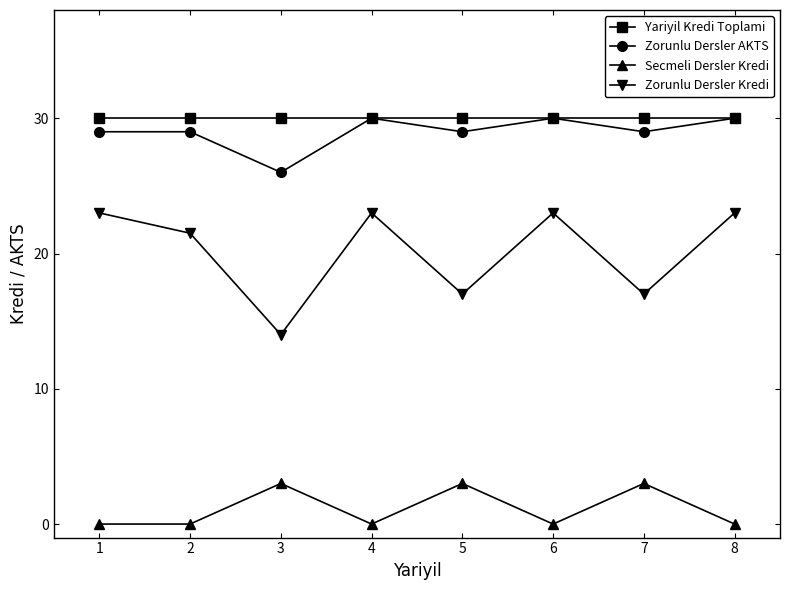

Reading right to left, transcribe all the data shown in this chart.

Yariyil Kredi Toplami: 30.0	30.0	30.0	30.0	30.0	30.0	30.0	30.0
Zorunlu Dersler AKTS: 30.0	29.0	30.0	29.0	30.0	26.0	29.0	29.0
Secmeli Dersler Kredi: 0.0	3.0	0.0	3.0	0.0	3.0	0.0	0.0
Zorunlu Dersler Kredi: 23.0	17.0	23.0	17.0	23.0	14.0	21.5	23.0